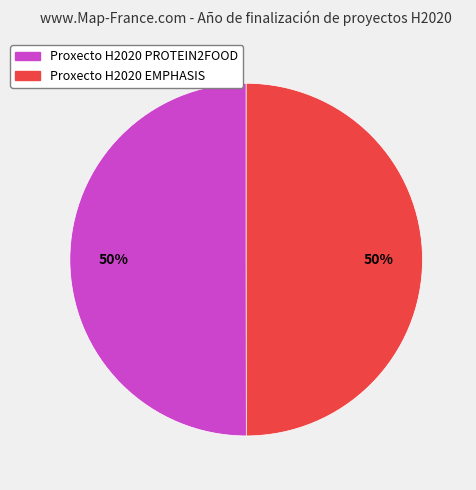

To the nearest percent, what is the average slice percentage?

50%